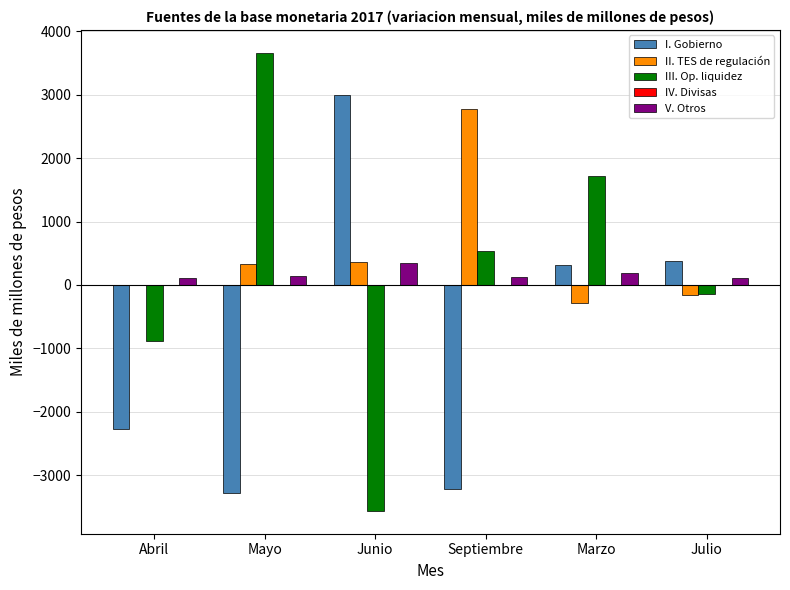

What is the maximum value shown in the chart?

3658.1